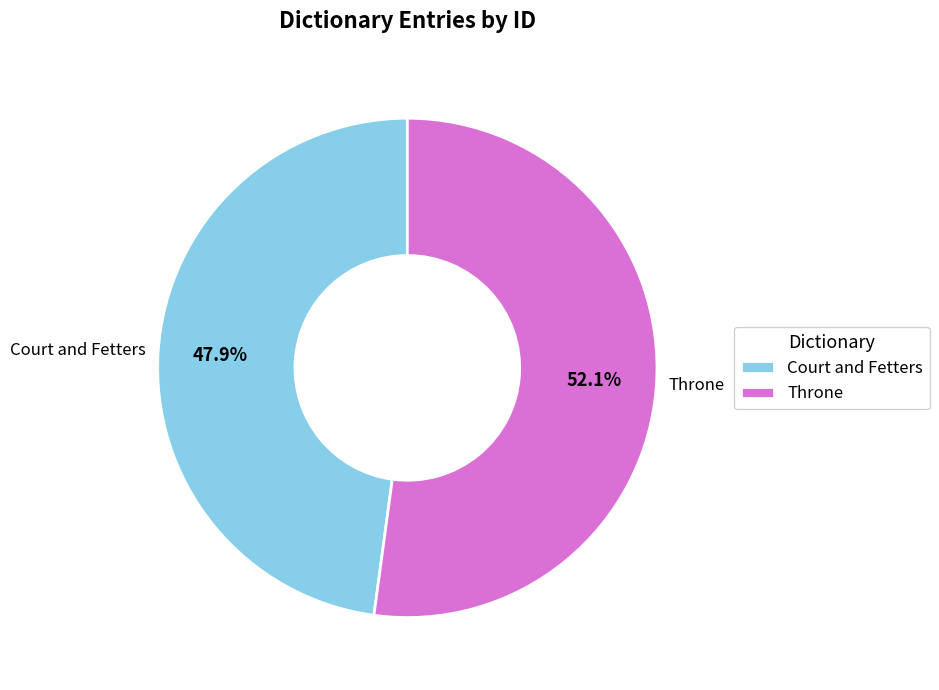

Which category has the smallest portion of the pie?

Court and Fetters